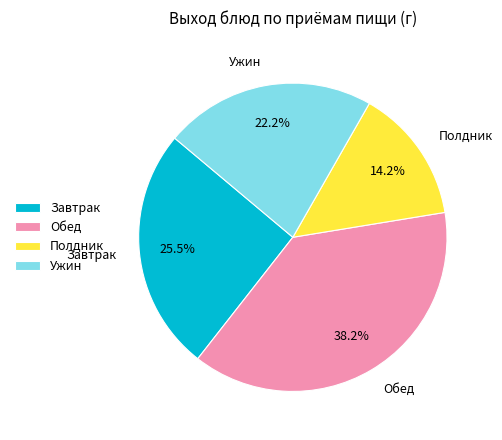

What is the smallest slice in the pie chart?

Полдник